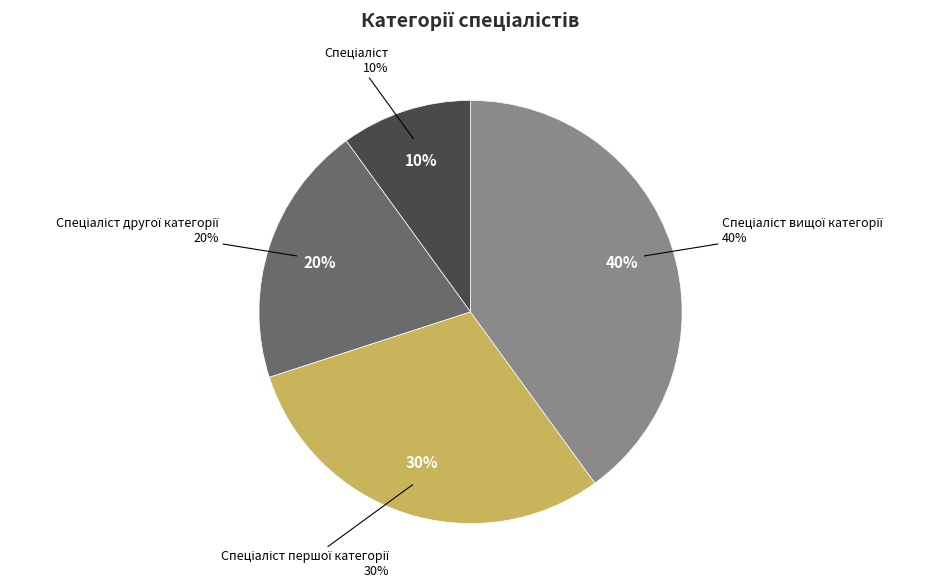

To the nearest percent, what portion does Спеціаліст вищої категорії represent?

40%